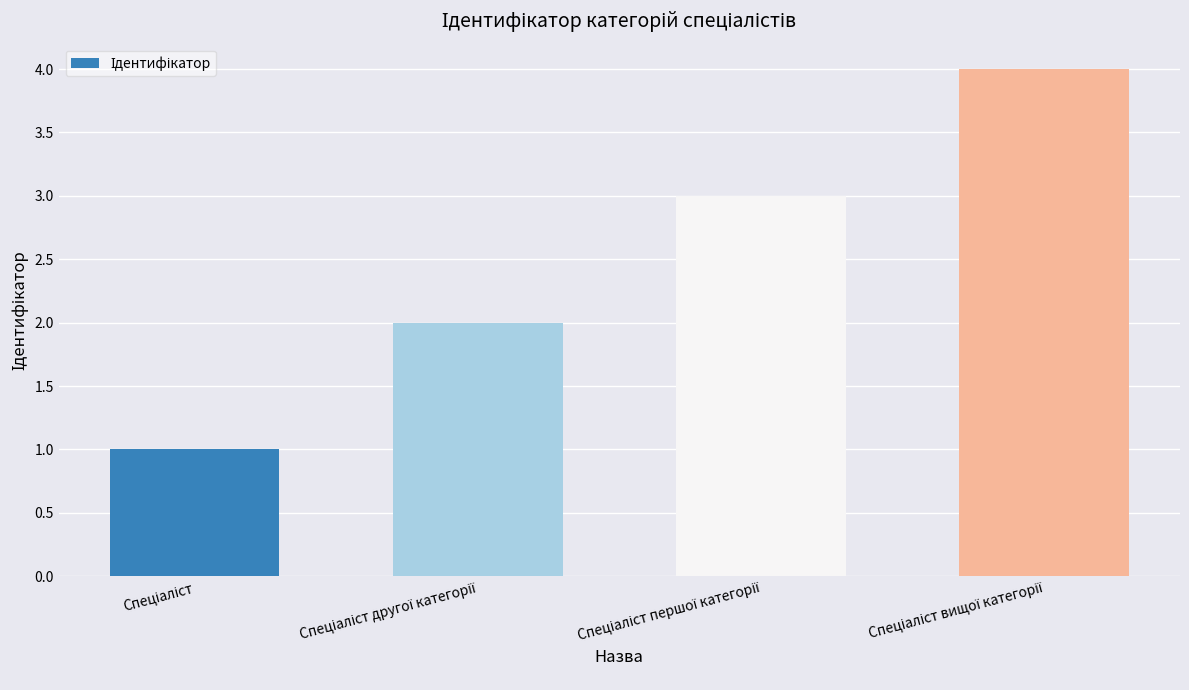

What is the value of the 1st bar from the left?

1